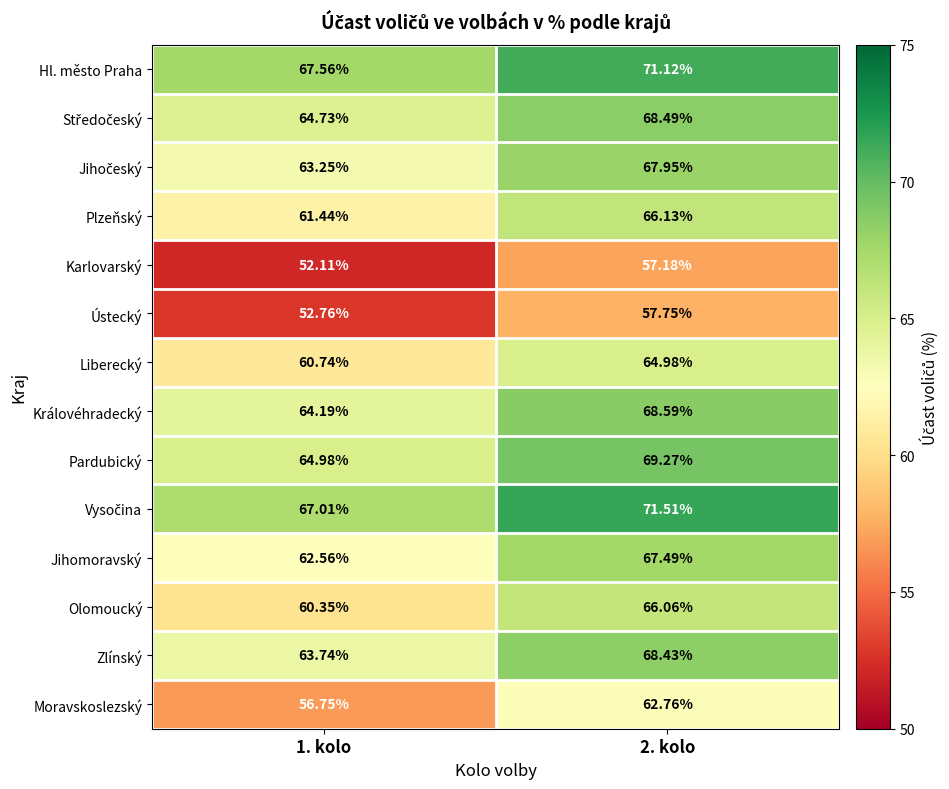

Which series has the widest spread of values?

Moravskoslezský